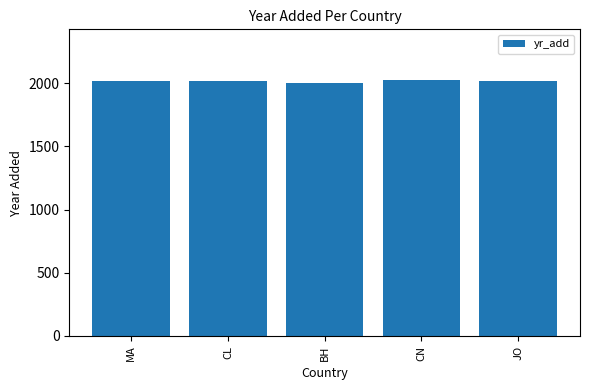

The chart shows a value of 3578 at CL. True or false?

False